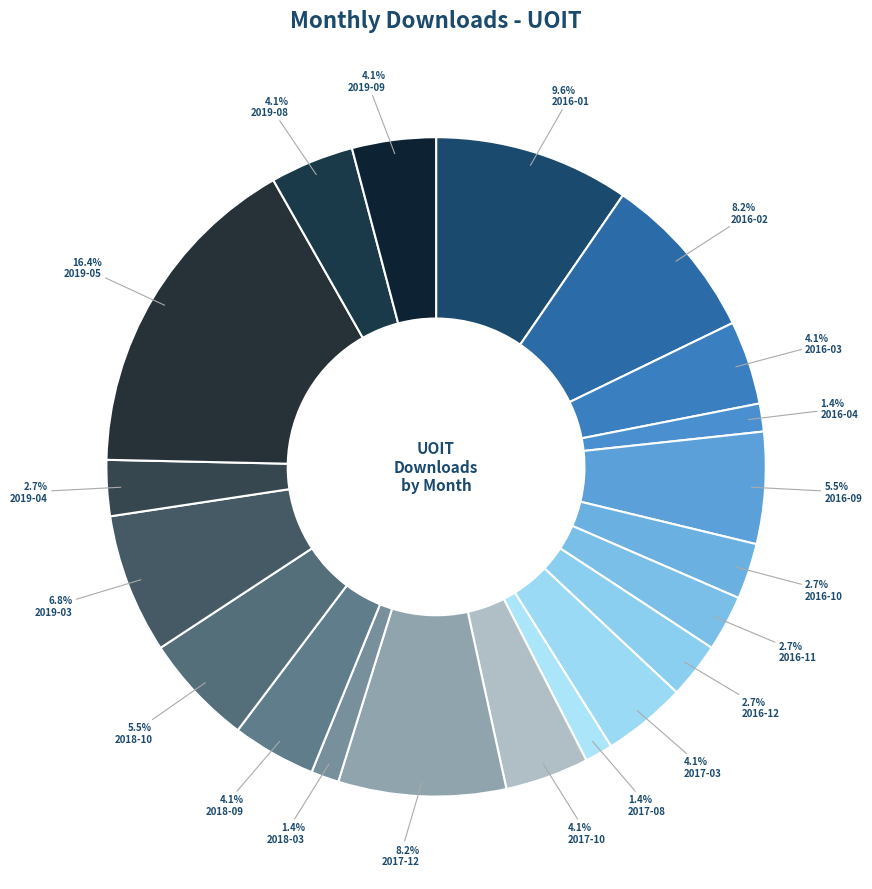

What percentage is the 2016-09 slice, to the nearest percent?

5%